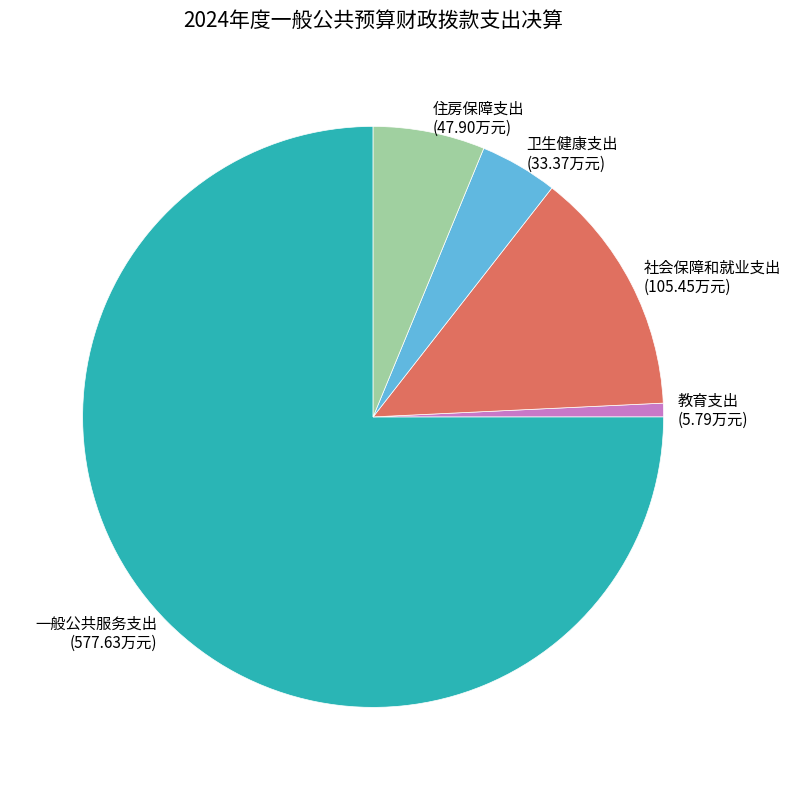

How many segments does this pie chart have?

5